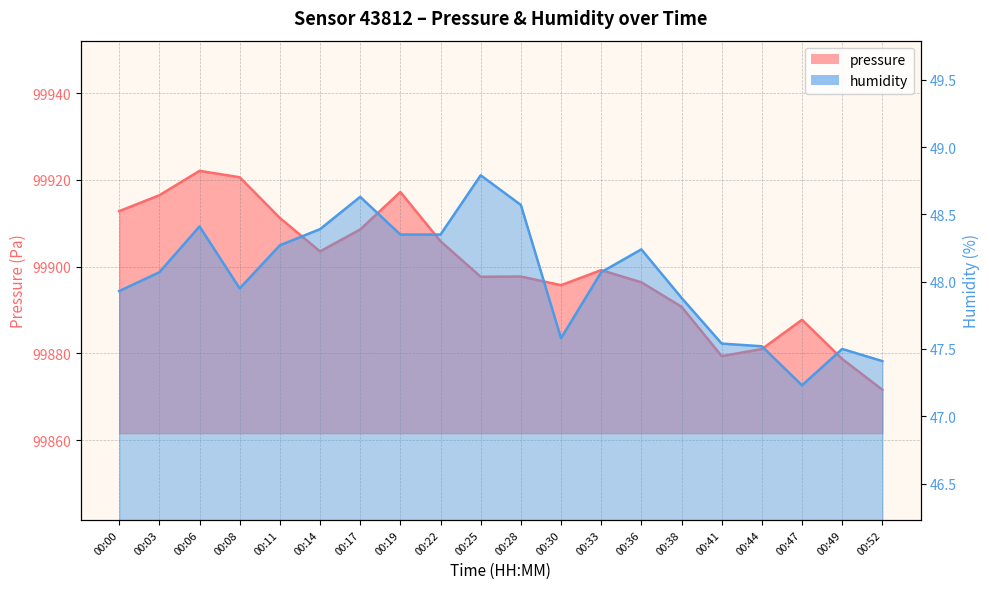

At how many categories does at least one series exceed 33795?

20